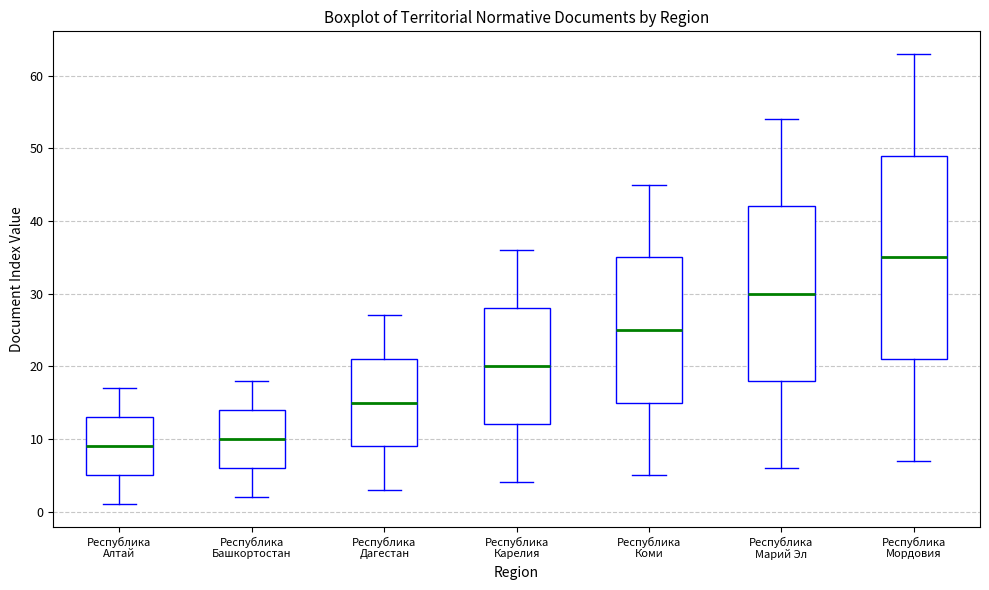

Reading left to right, read every box against the y-axis: the position of its median line, the range the box covers, and the ends of its whiskers. The values are not printed on the chart, so give them approximately, as read against the axis.

Республика Алтай: median 9, box 5 to 13, whiskers 1 to 17
Республика Башкортостан: median 10, box 6 to 14, whiskers 2 to 18
Республика Дагестан: median 15, box 9 to 21, whiskers 3 to 27
Республика Карелия: median 20, box 12 to 28, whiskers 4 to 36
Республика Коми: median 25, box 15 to 35, whiskers 5 to 45
Республика Марий Эл: median 30, box 18 to 42, whiskers 6 to 54
Республика Мордовия: median 35, box 21 to 49, whiskers 7 to 63